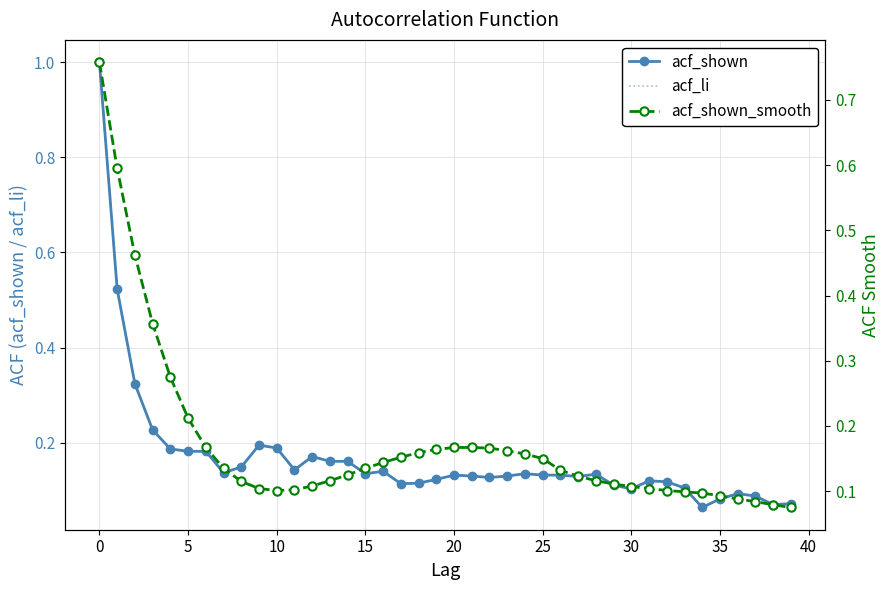

What is the sum of the acf_shown_smooth values at 23 and 28?

0.3